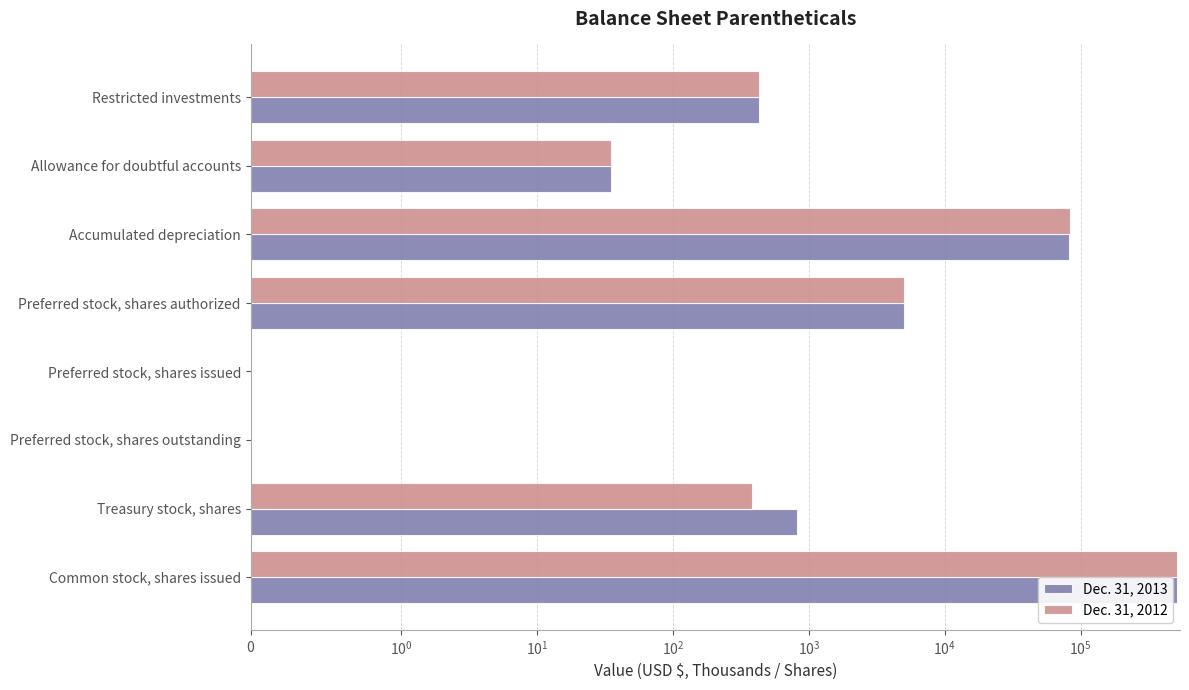

What is the difference between the maximum and minimum values in the Dec. 31, 2012 series?

512375